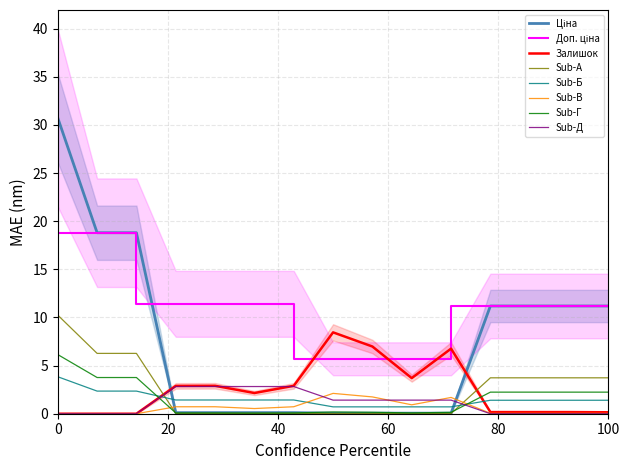

The Sub-Г series shows 6.1 at 0. True or false?

True